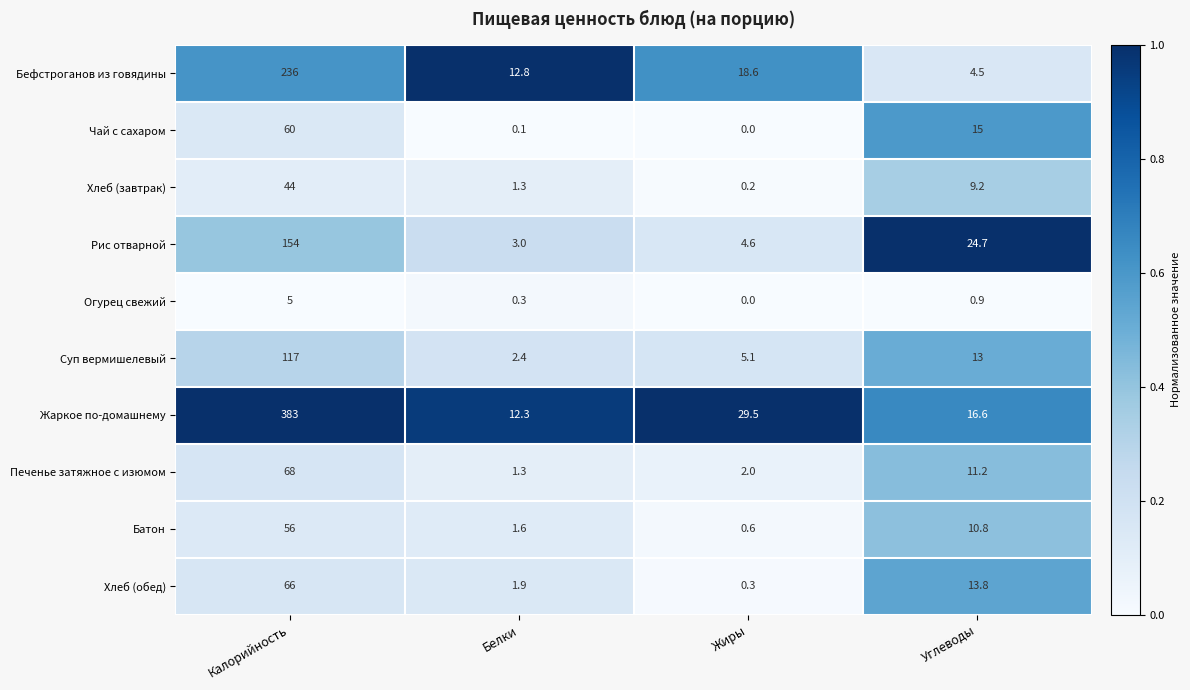

What value does the Печенье затяжное с изюмом series have at Белки?

1.3